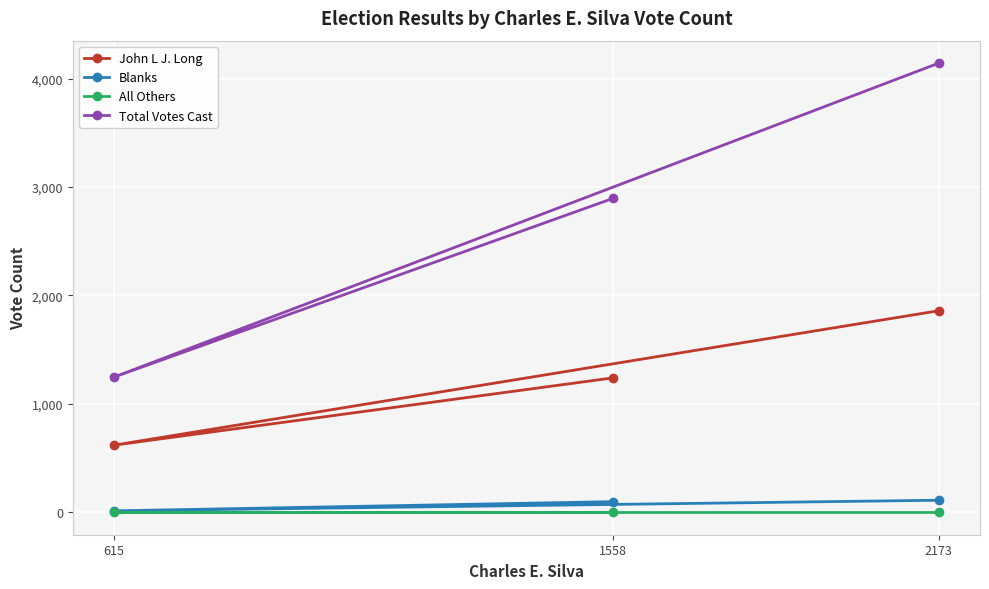

Reading left to right, extract all data points from this chart.

John L J. Long: 1558=1240	615=619	2173=1859
Blanks: 1558=98	615=13	2173=111
All Others: 1558=0	615=0	2173=0
Total Votes Cast: 1558=2896	615=1247	2173=4143